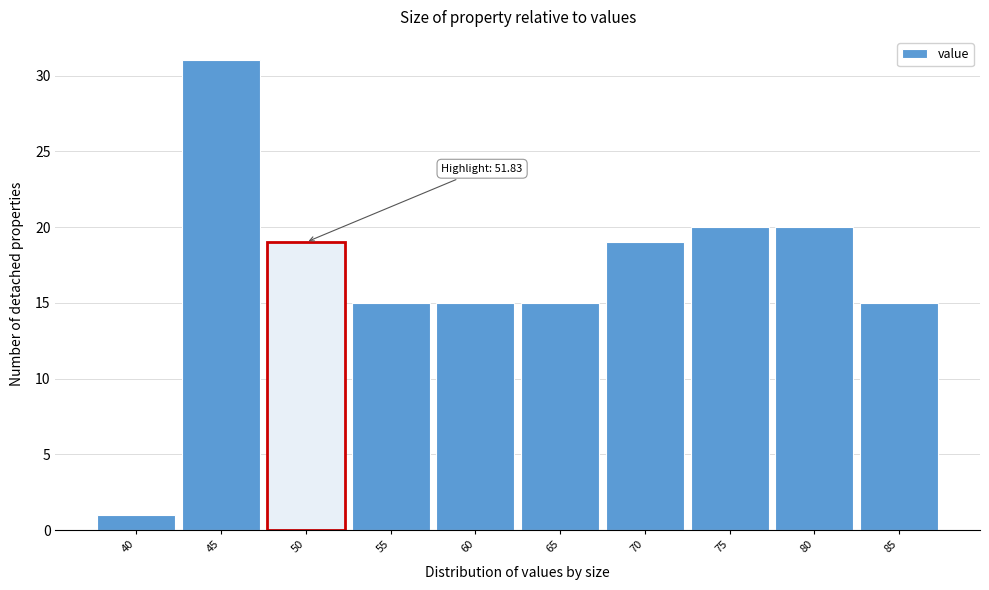

Reading left to right, list all the values displayed in this chart.

1	31	19	15	15	15	19	20	20	15